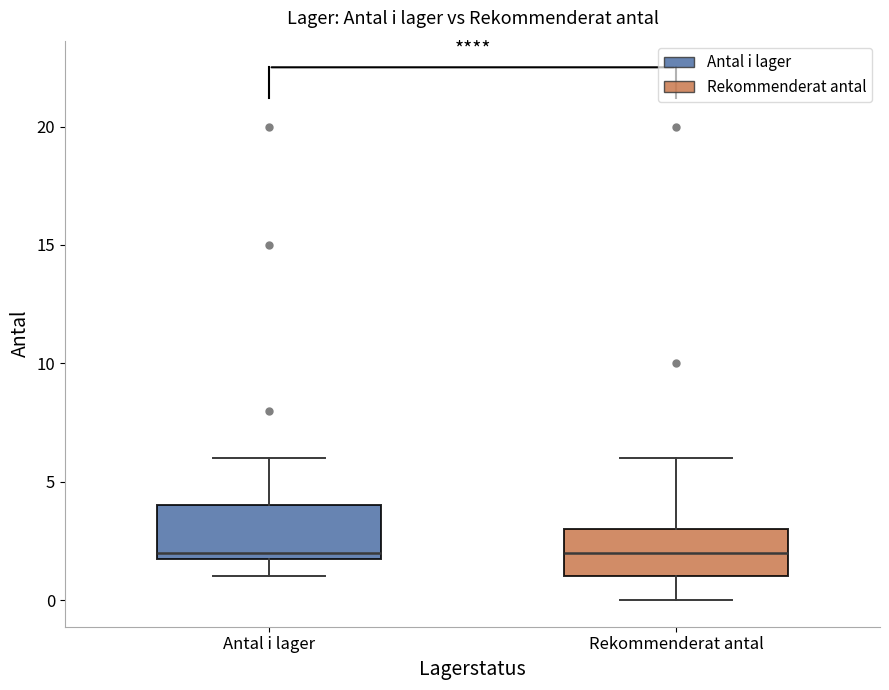

Reading left to right, read every box against the y-axis: the position of its median line, the range the box covers, and the ends of its whiskers. The values are not printed on the chart, so give them approximately, as read against the axis.

Antal i lager: median 2 (just above the box's lower edge), box 2 to 4, whiskers 1 to 6
Rekommenderat antal: median 2, box 1 to 3, whiskers 0 to 6